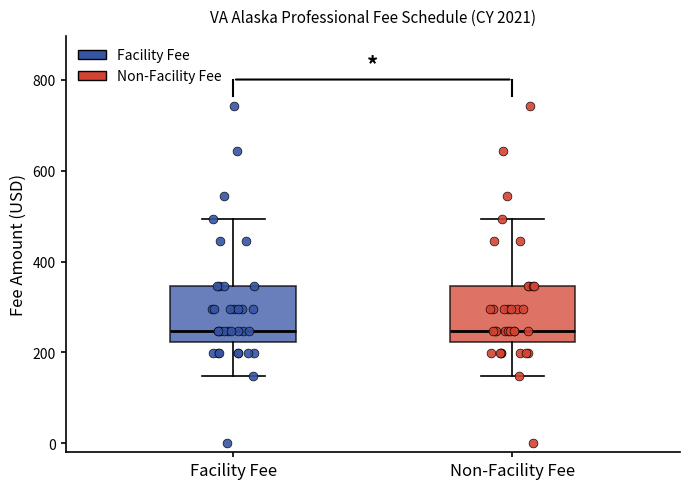

Where does the lower whisker of the box for Facility Fee end on the y-axis? The values are not printed on the chart, so give them approximately, as read against the axis.

140